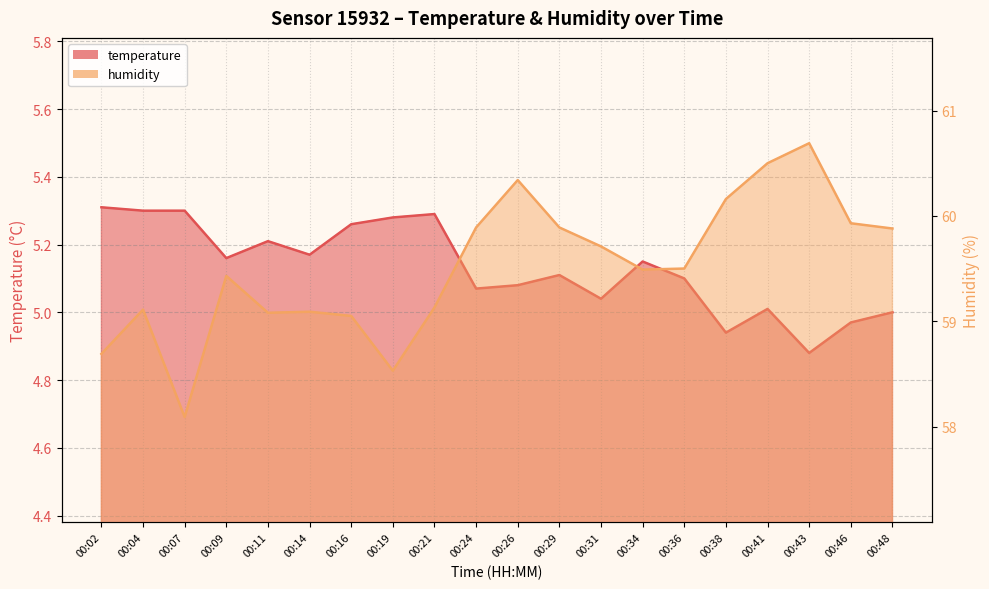

Does the chart have visible grid lines?

Yes